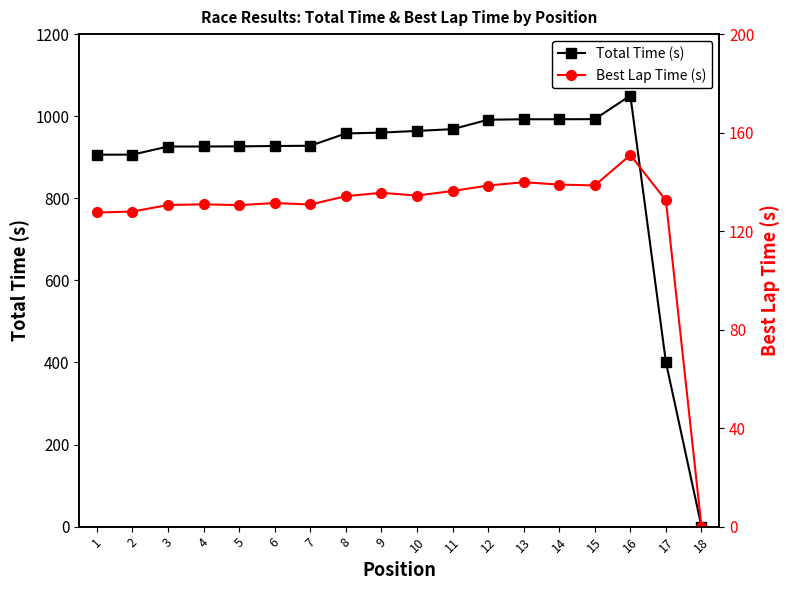

True or false: Best Lap Time (s) and Total Time (s) cross at least once.

False